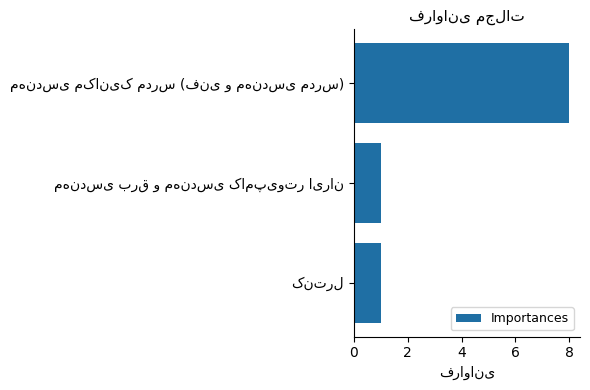

Does the chart contain any negative values?

No